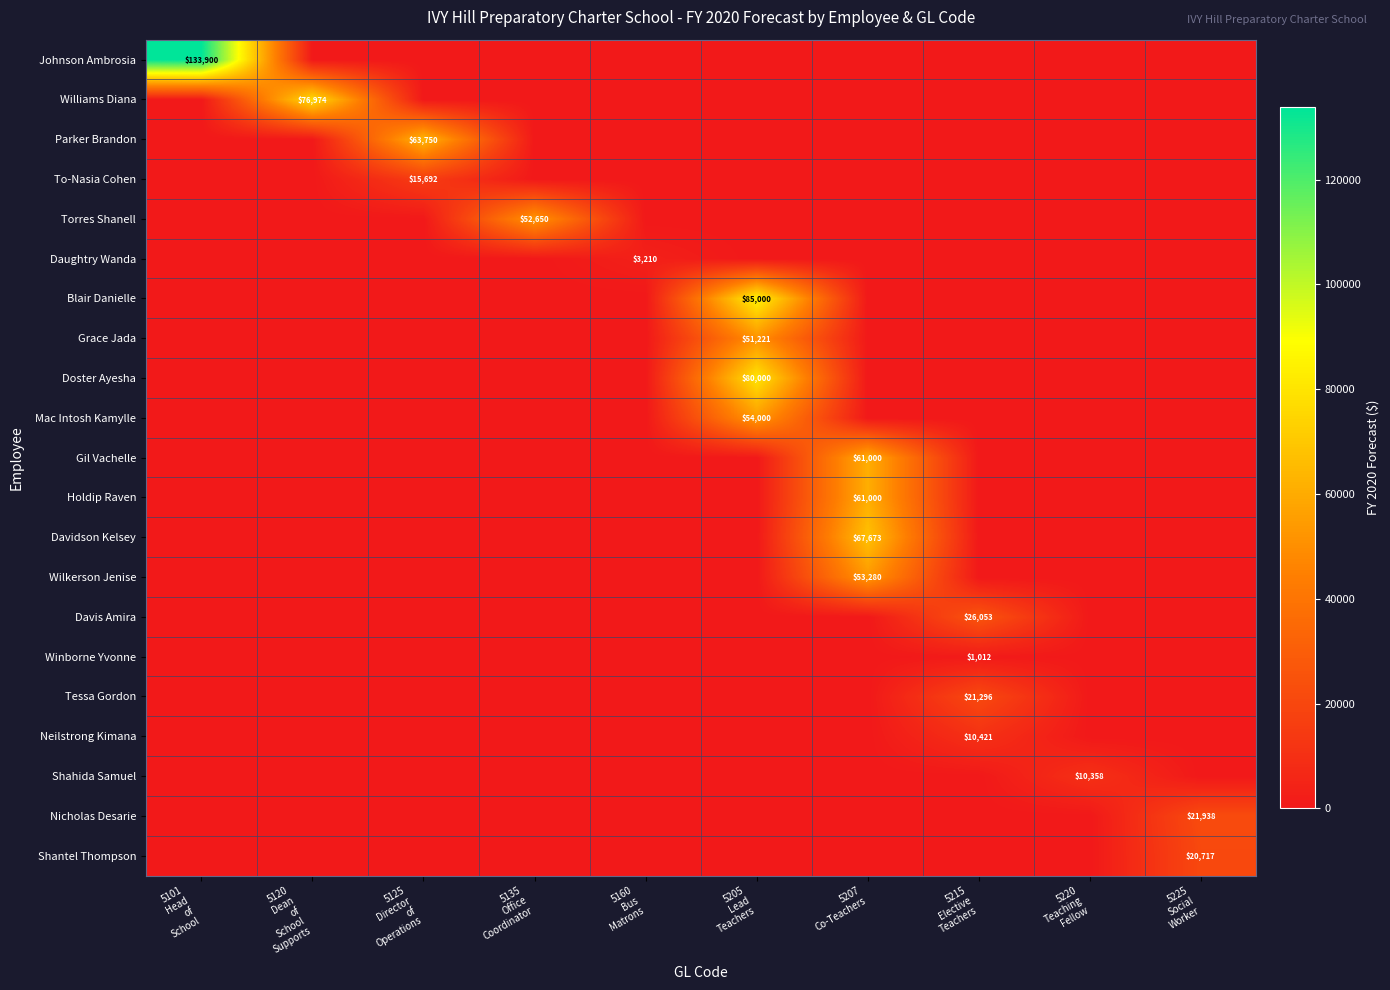

Is it true that Mac Intosh Kamylle equals 32530.5 at 5120 Dean of School Supports?

False